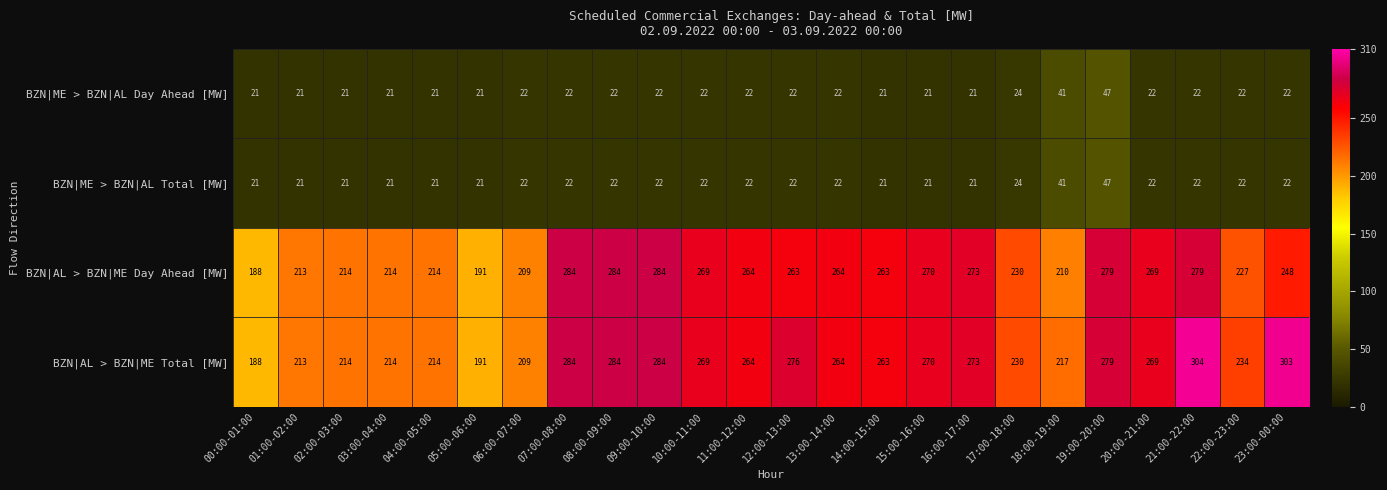

At which category is the sum across all series the highest?

19:00-20:00